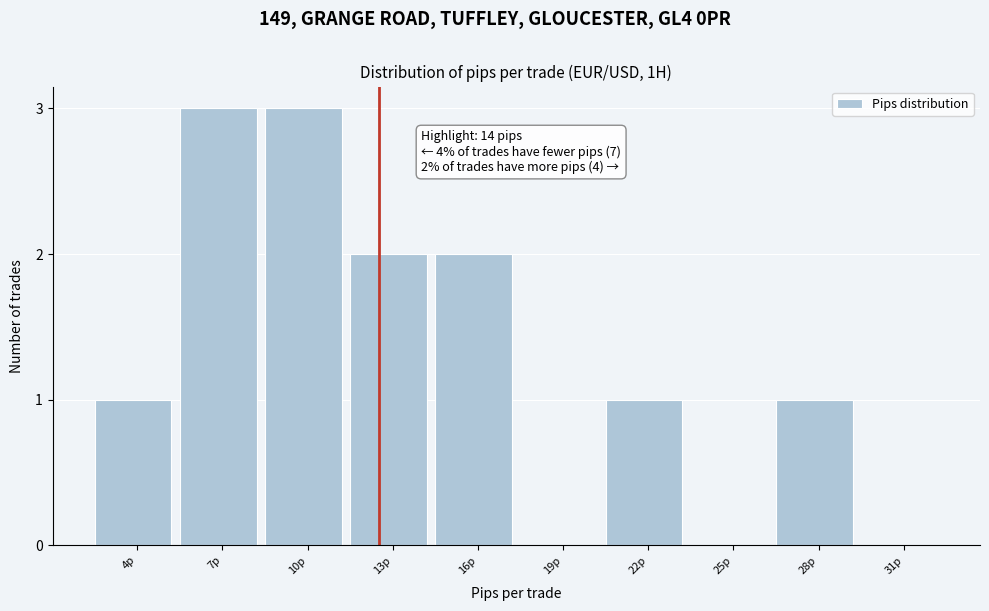

Reading right to left, transcribe all the data shown in this chart.

31p=0	28p=1	25p=0	22p=1	19p=0	16p=2	13p=2	10p=3	7p=3	4p=1